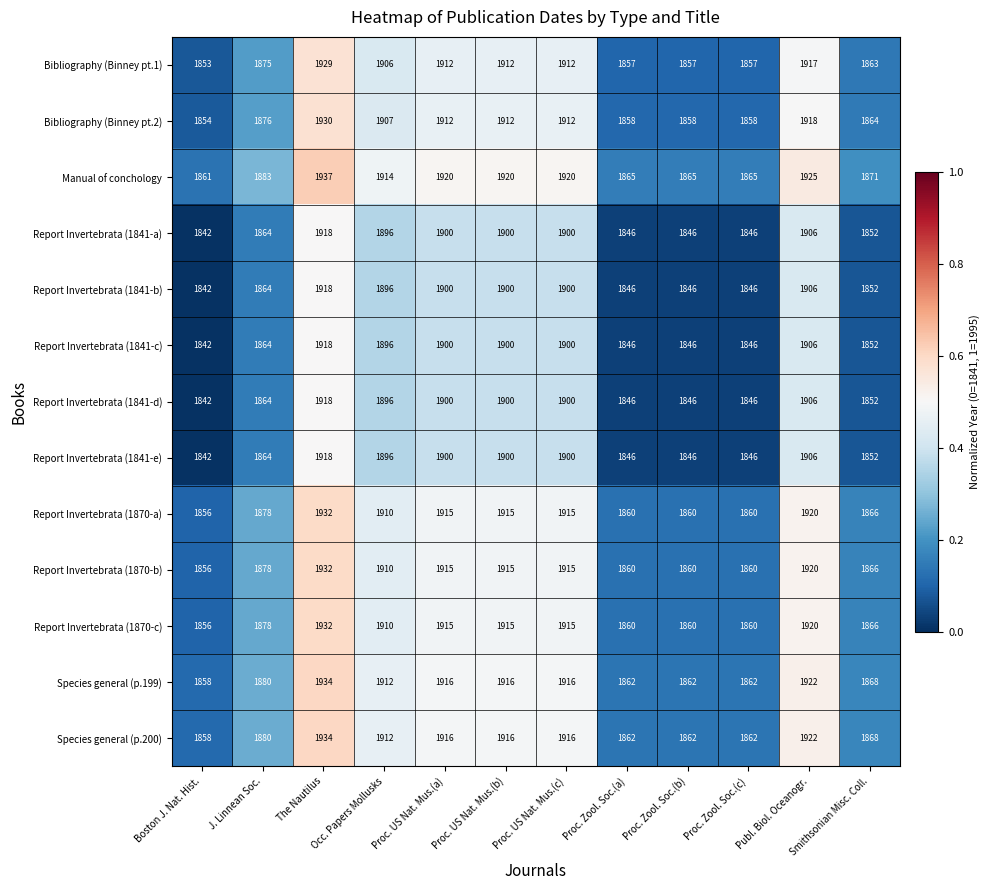

What is the total value across all series at Boston J. Nat. Hist.?

24062